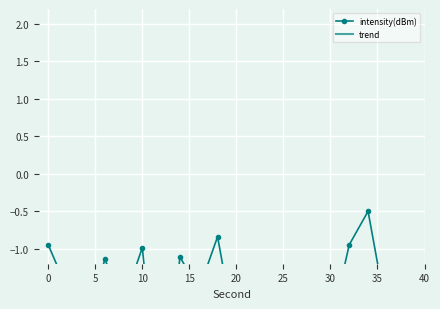

What are all the series names shown in the legend?

intensity(dBm), trend